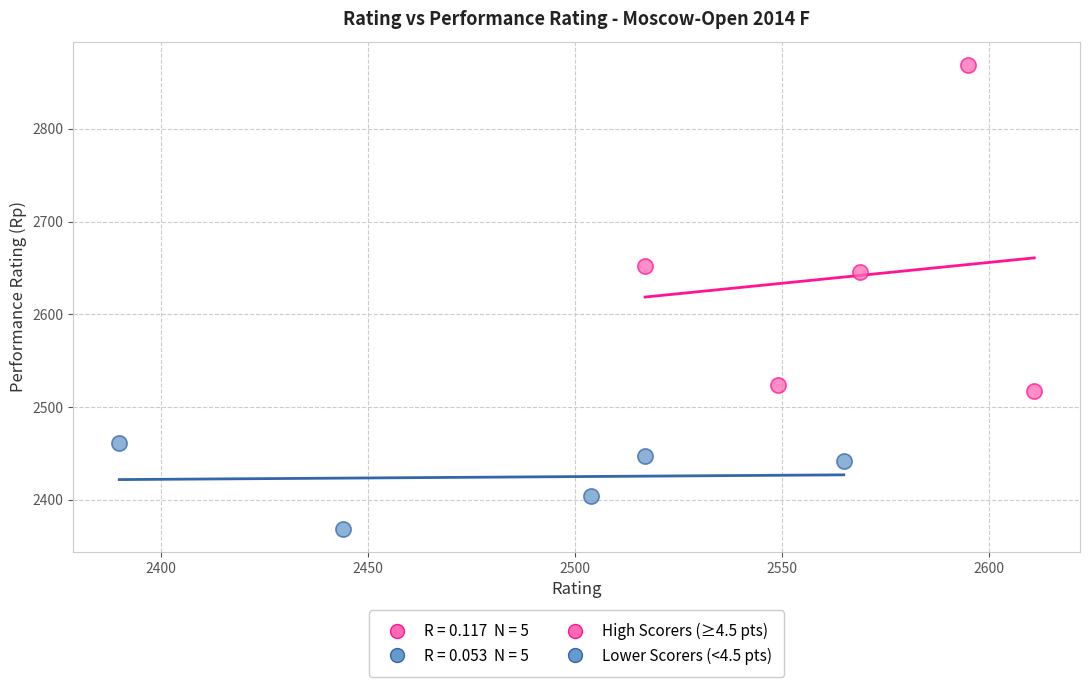

Which series has the largest Y range (max minus min)?

High Scorers (≥4.5 pts)